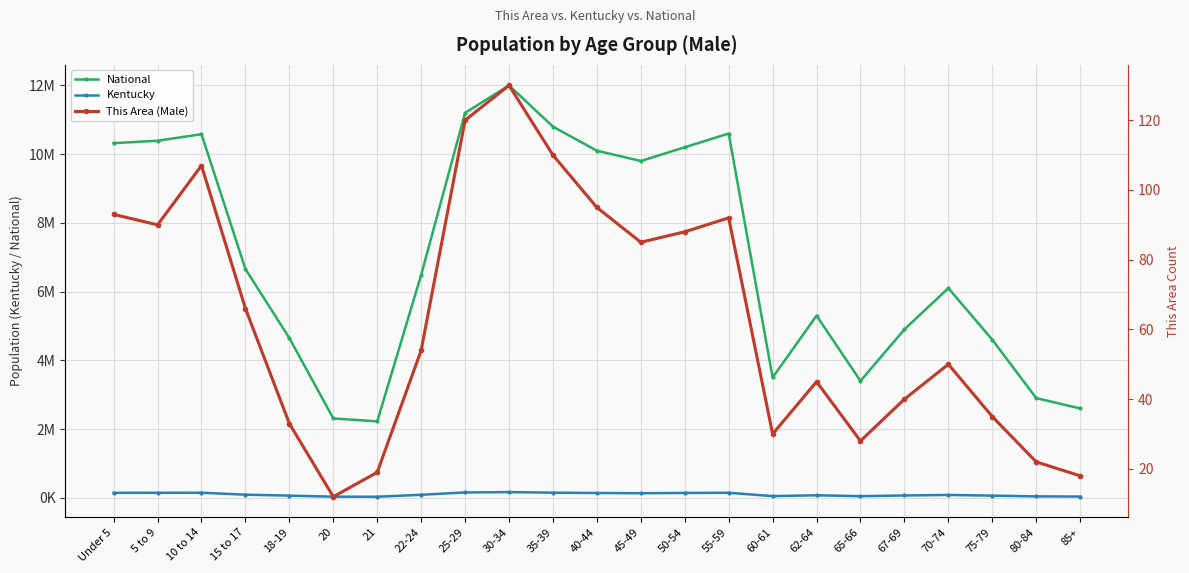

Which label corresponds to the largest value in the chart?

30-34